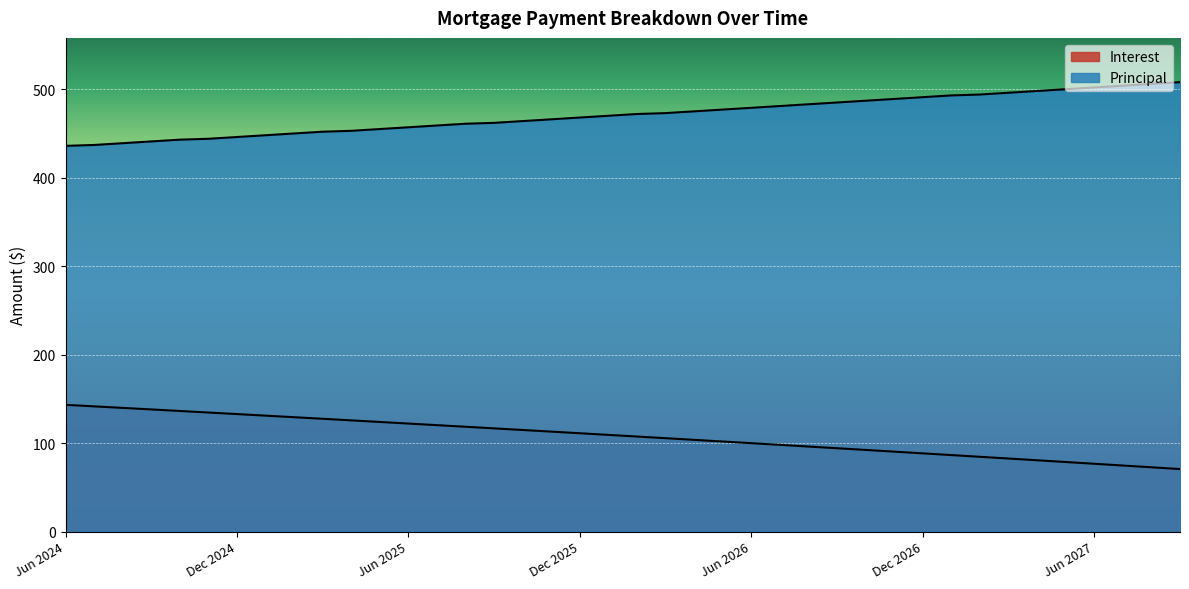

What is the approximate value of Interest at Feb 2027?

84.6